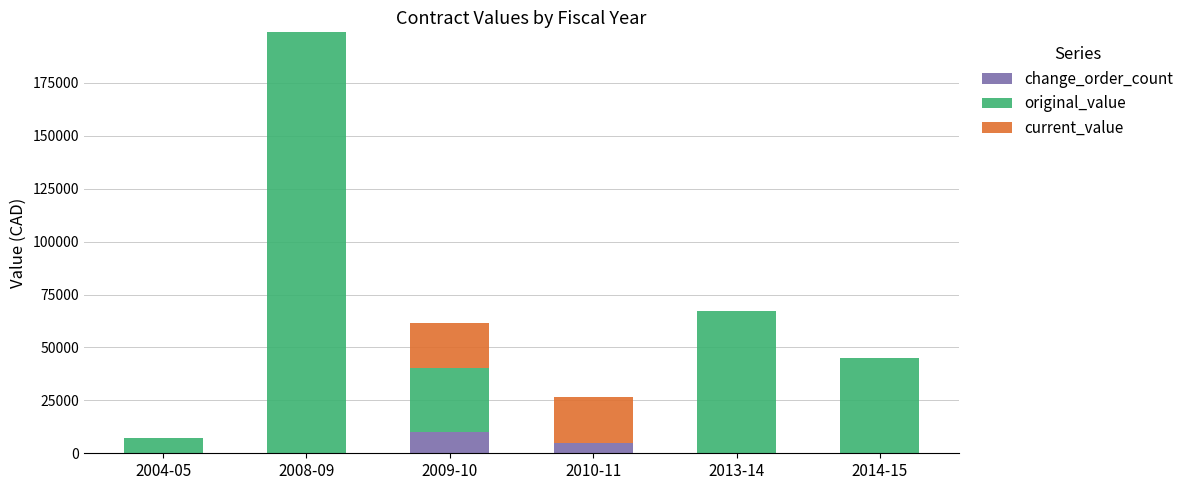

Reading left to right, what are the values for change_order_count?

2004-05=0.0	2008-09=0.0	2009-10=10000.0	2010-11=5000.0	2013-14=0.0	2014-15=0.0